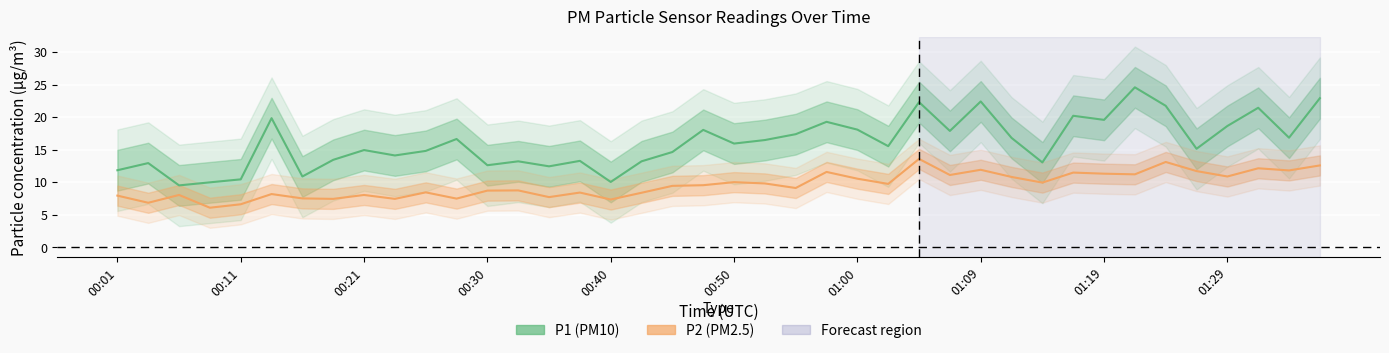

Between 13 and 37, which series saw the biggest shift?

P1 (PM10)